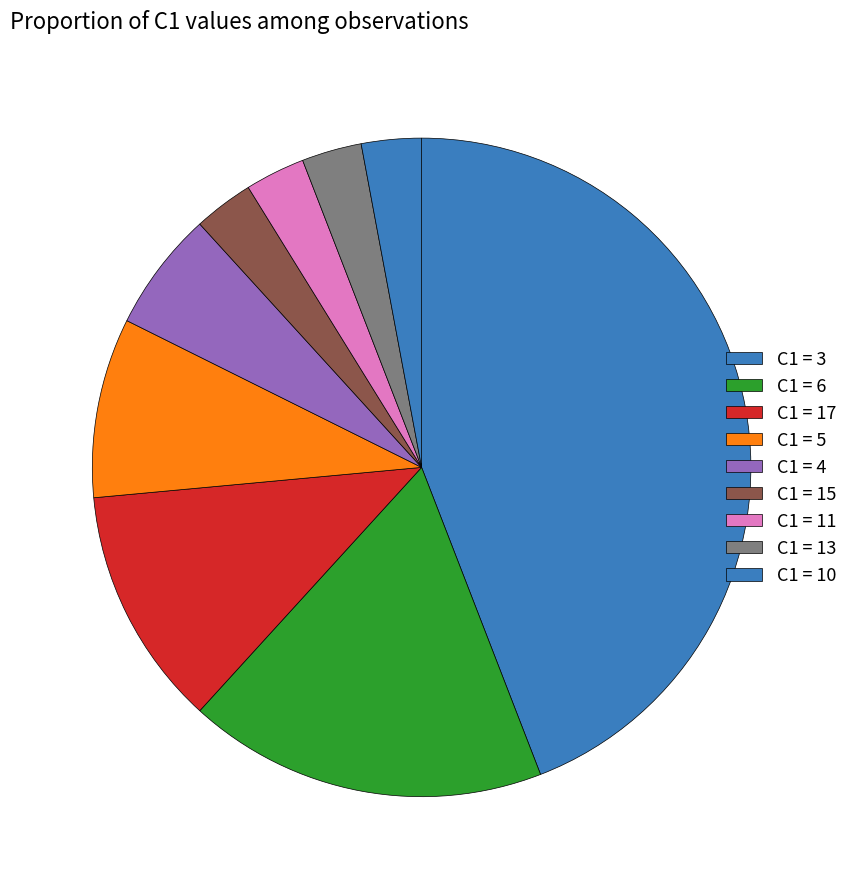

What is the smallest slice in the pie chart?

13